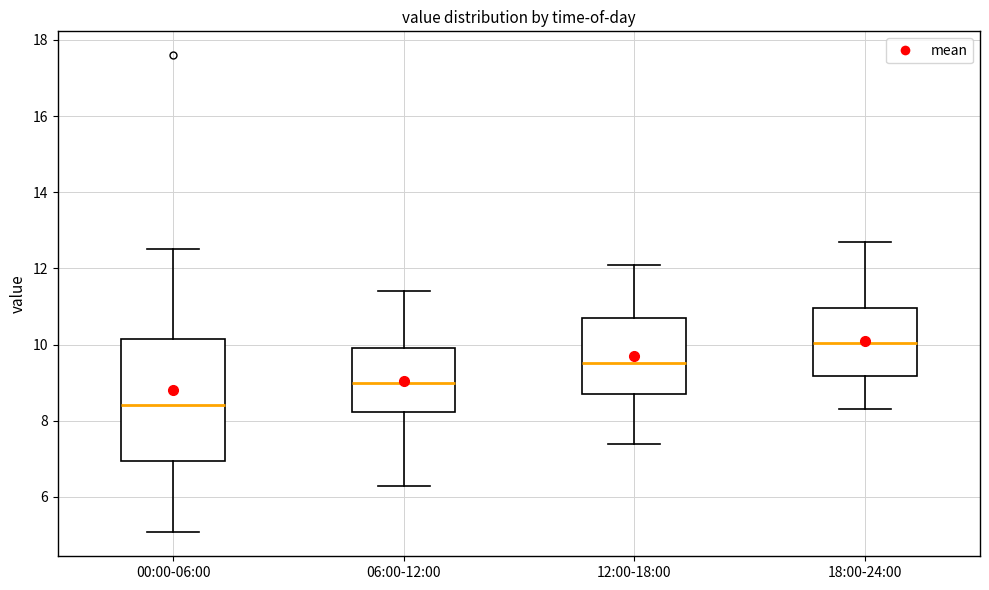

Reading left to right, read every box against the y-axis: the position of its median line, the range the box covers, and the ends of its whiskers. The values are not printed on the chart, so give them approximately, as read against the axis.

00:00-06:00: median 8.4, box 7.0 to 10.2, whiskers 5.0 to 12.6
06:00-12:00: median 9.0, box 8.2 to 10.0, whiskers 6.4 to 11.4
12:00-18:00: median 9.6, box 8.8 to 10.6, whiskers 7.4 to 12.2
18:00-24:00: median 10.0, box 9.2 to 11.0, whiskers 8.4 to 12.8